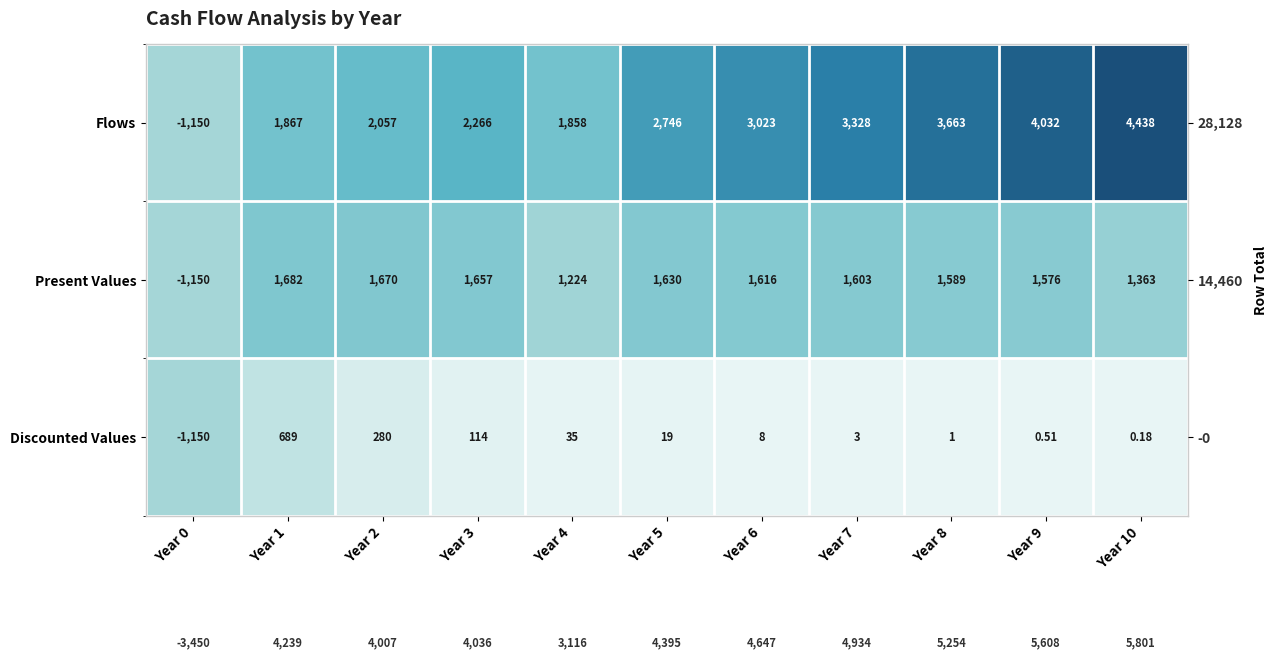

Is it true that Present Values equals 1616.4 at Year 6?

True